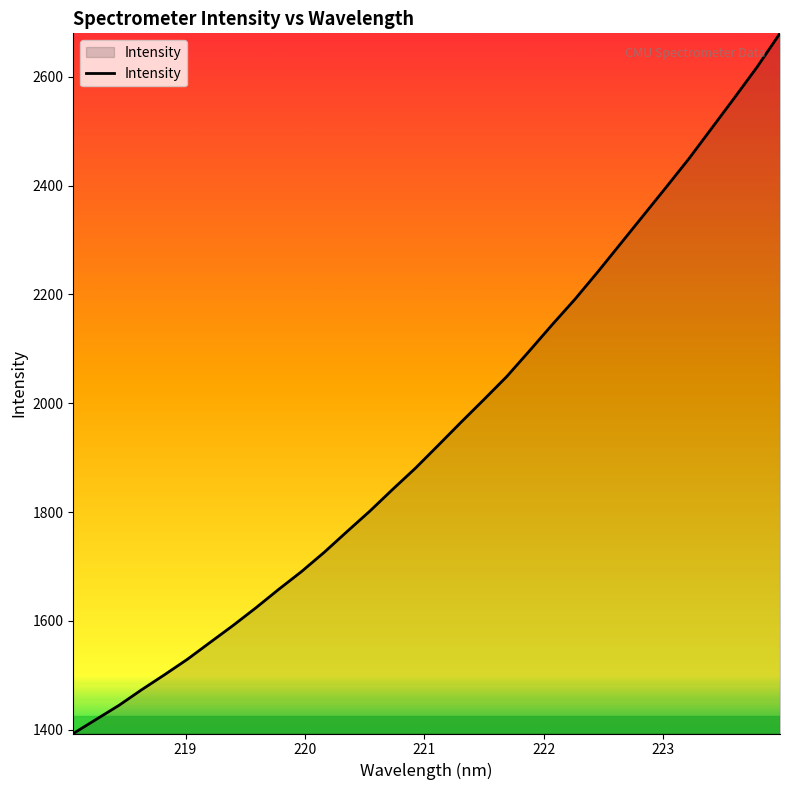

What is the difference between the maximum and minimum values?

1287.1